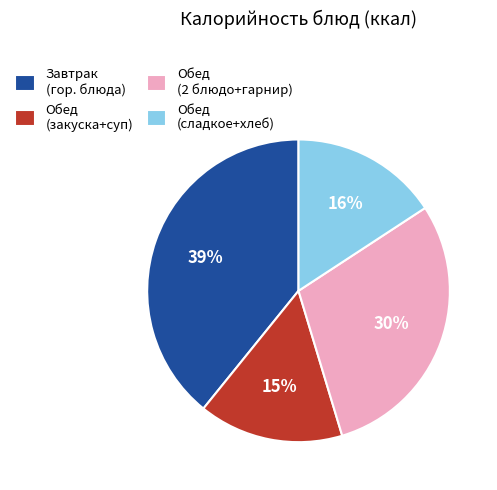

Between Обед (закуска+суп) and Обед (2 блюдо+гарнир), which is larger?

Обед (2 блюдо+гарнир)